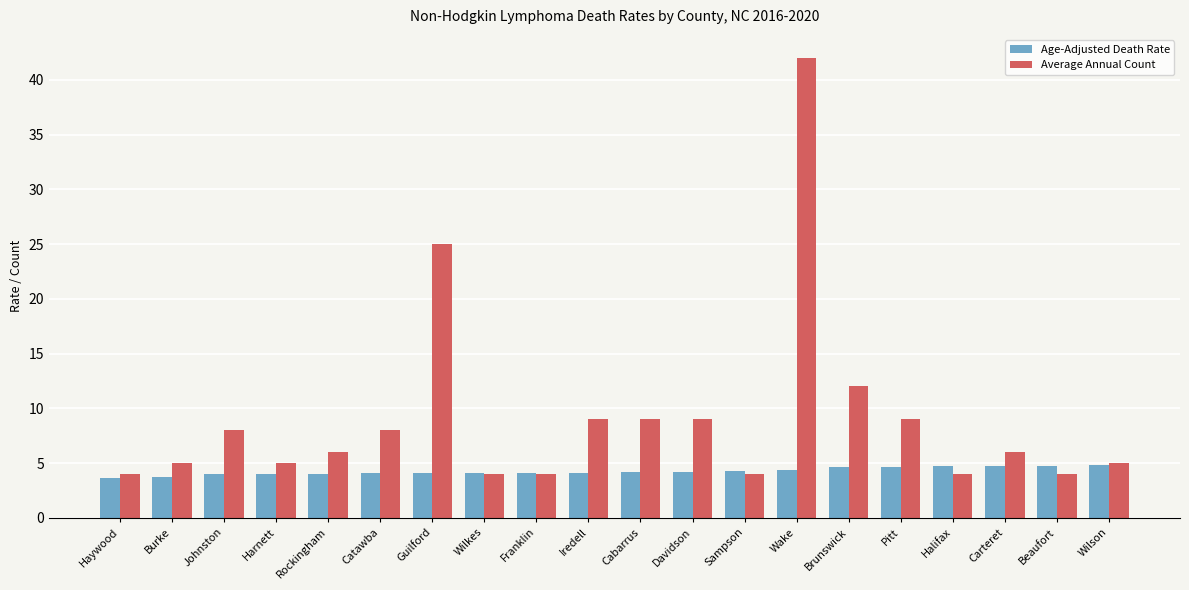

The Age-Adjusted Death Rate series shows 2.8 at Pitt. True or false?

False